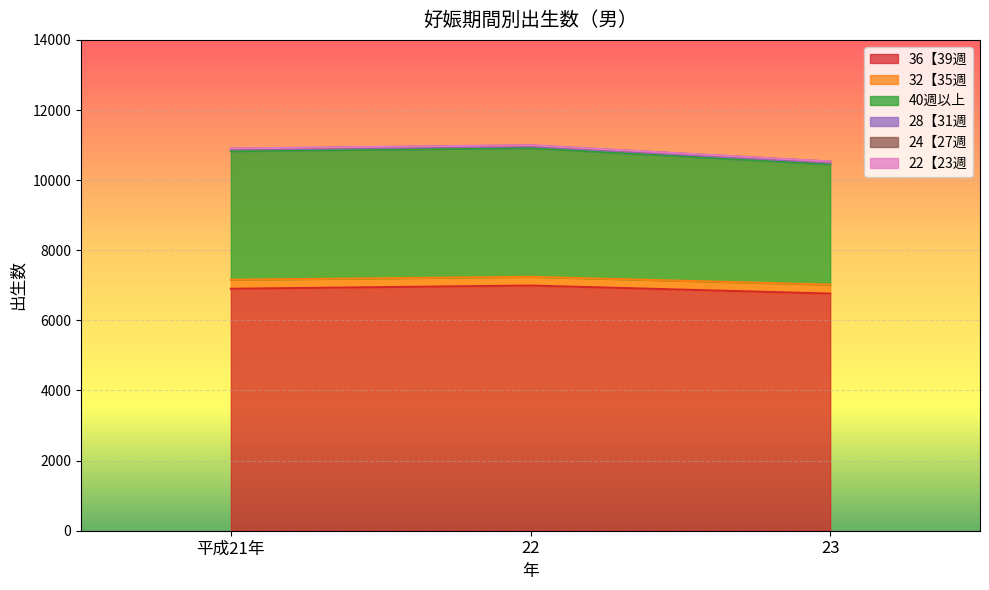

What is the label of the 1st point from the right?

23